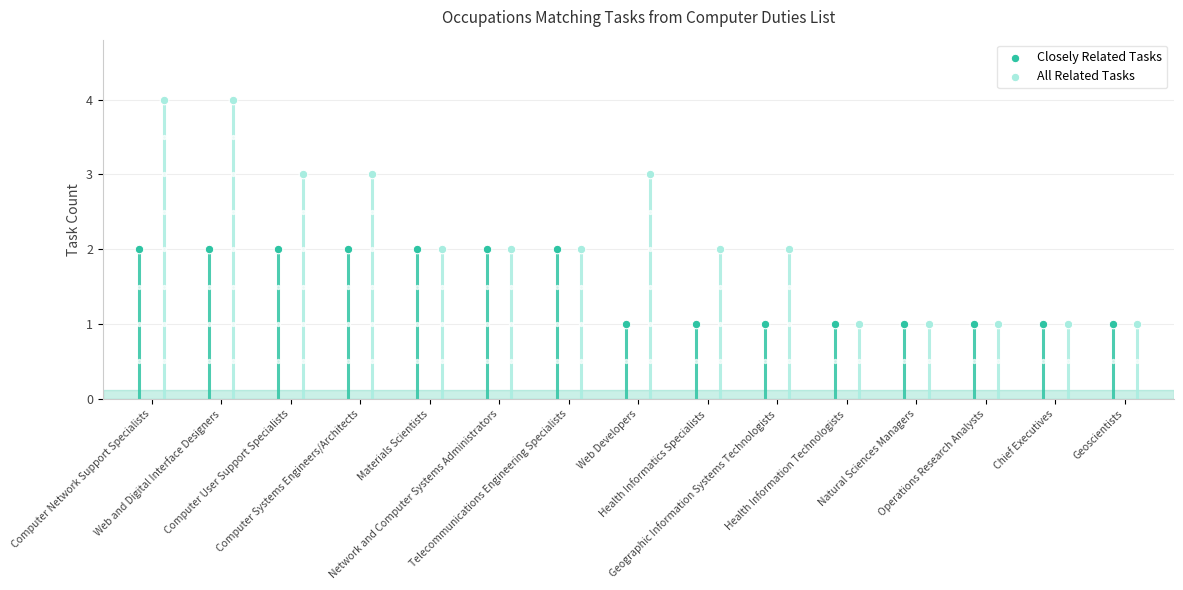

What is the total value across all series at Health Informatics Specialists?

3